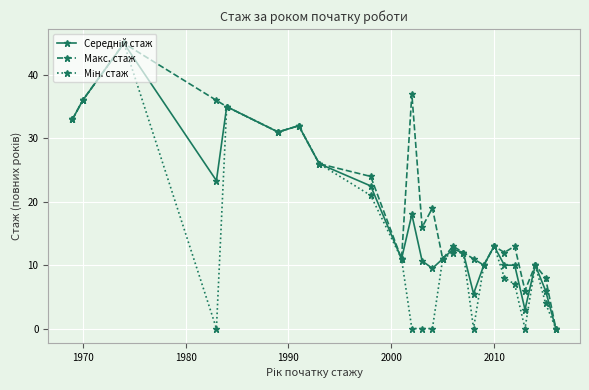

What is the maximum value shown in the chart?

45.0